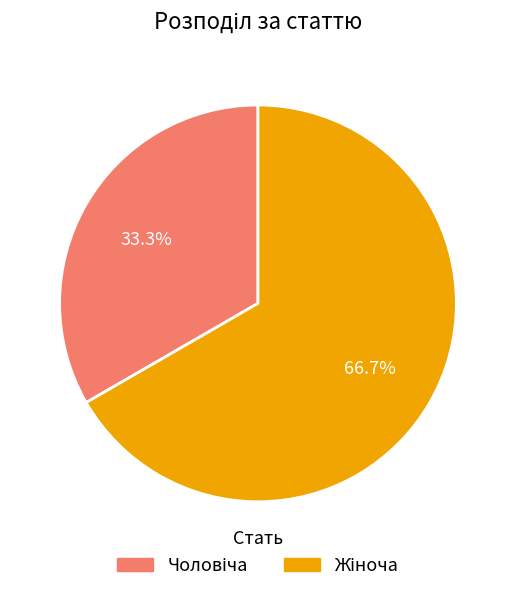

Is there any slice that represents more than half of the pie?

Yes